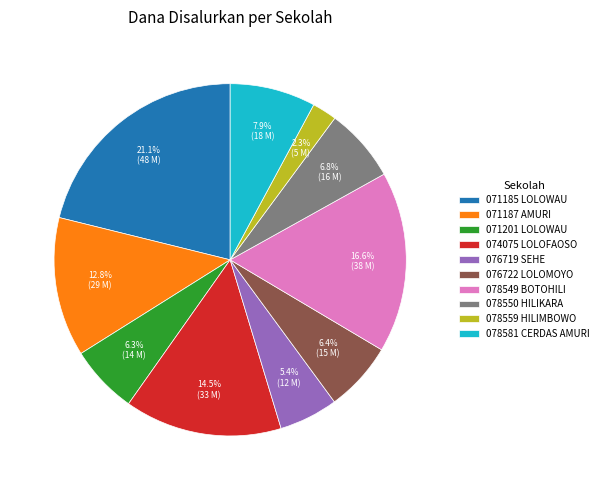

What is the ratio of the value at 078550 HILIKARA to the value at 076722 LOLOMOYO?

1.1